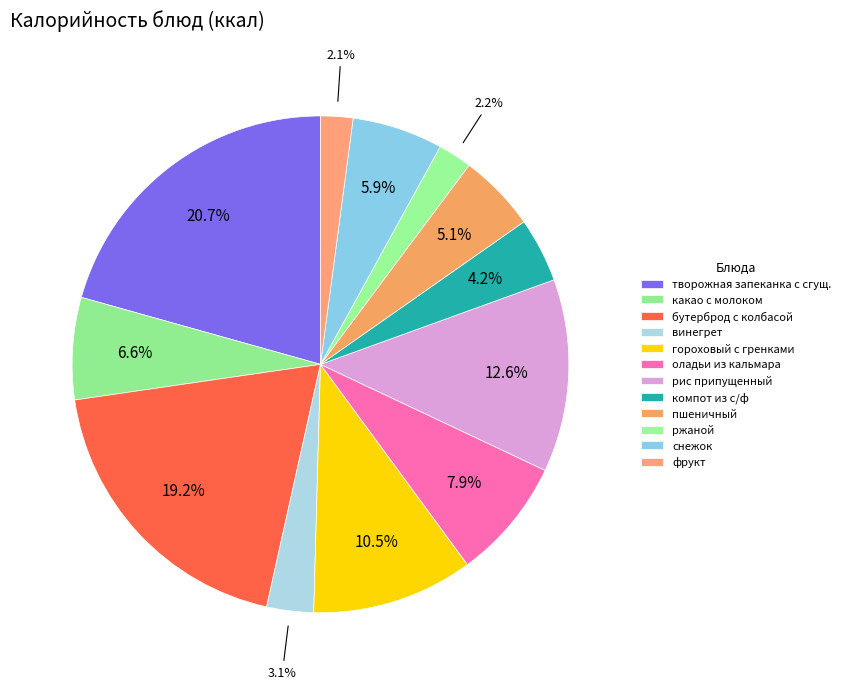

How many slices are in this pie chart?

12